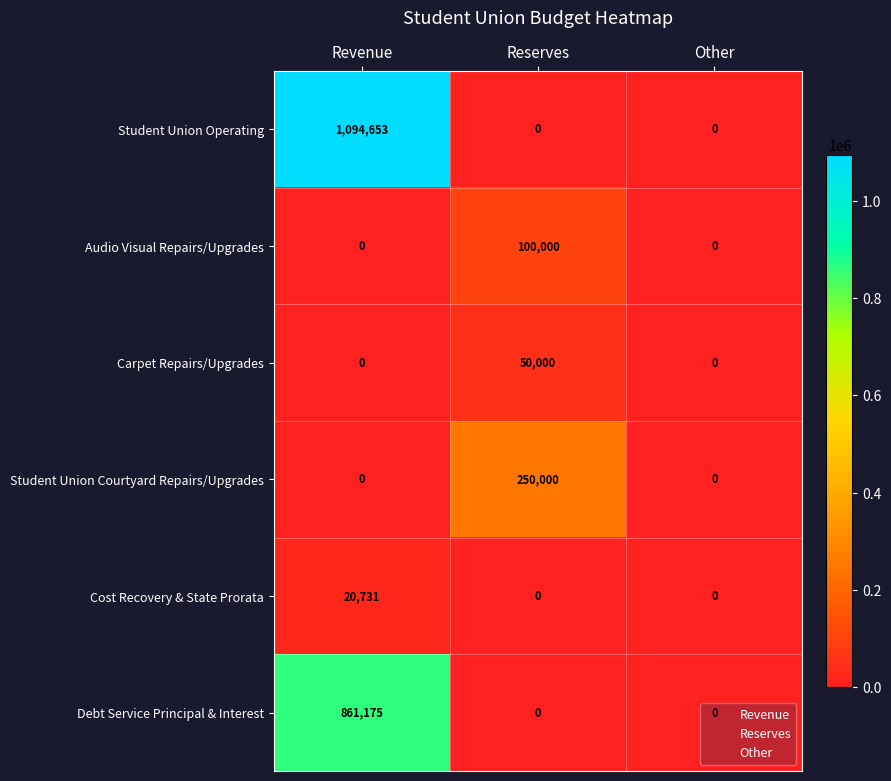

Read the Student Union Operating value at Revenue, to the nearest 100.

1094700